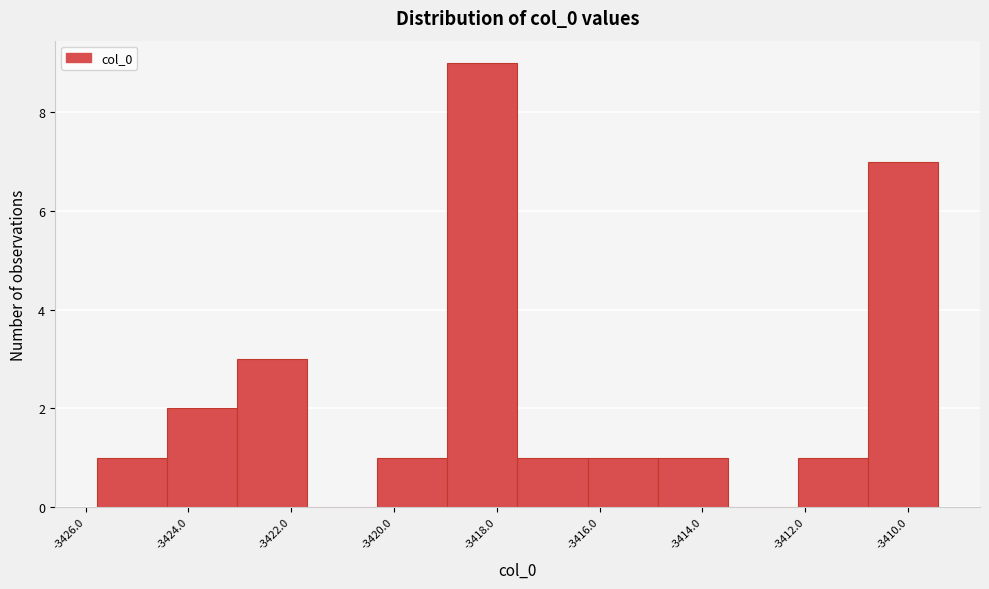

Reading left to right, transcribe this chart: for each bar, give the range it covers on the x-axis and its height. Neither the bar edges nor the heights are printed on the chart, so give them approximately, as read against the axes.

-3425.8 to -3424.4: 1
-3424.4 to -3423.0: 2
-3423.0 to -3421.6: 3
-3421.6 to -3420.4: 0
-3420.4 to -3419.0: 1
-3419.0 to -3417.6: 9
-3417.6 to -3416.2: 1
-3416.2 to -3414.8: 1
-3414.8 to -3413.6: 1
-3413.6 to -3412.2: 0
-3412.2 to -3410.8: 1
-3410.8 to -3409.4: 7